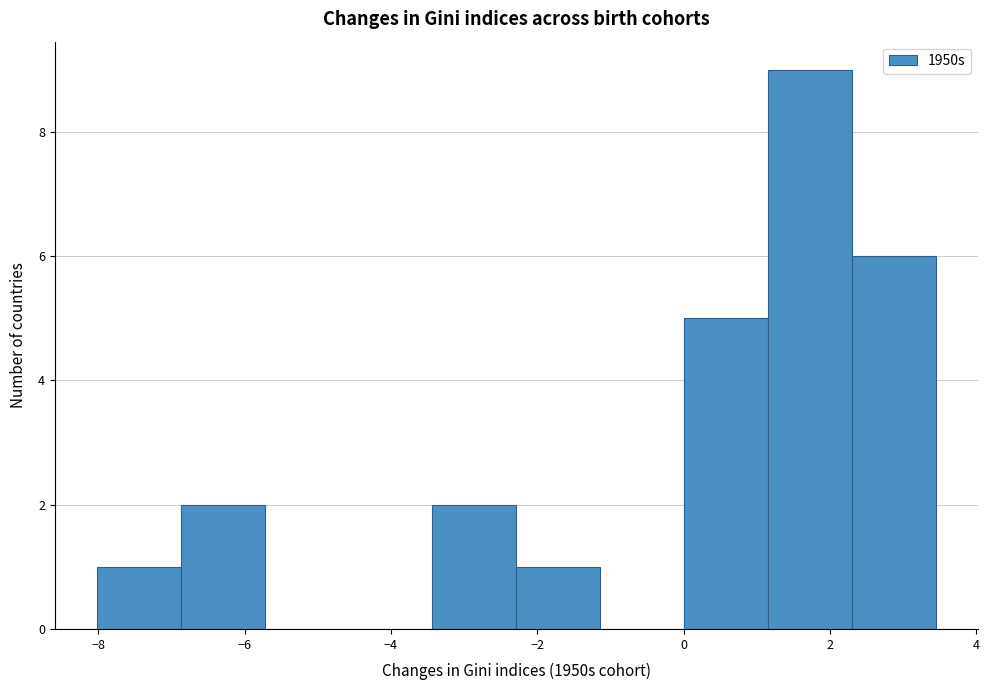

Which range on the x-axis has the tallest bar?

1.2 to 2.4